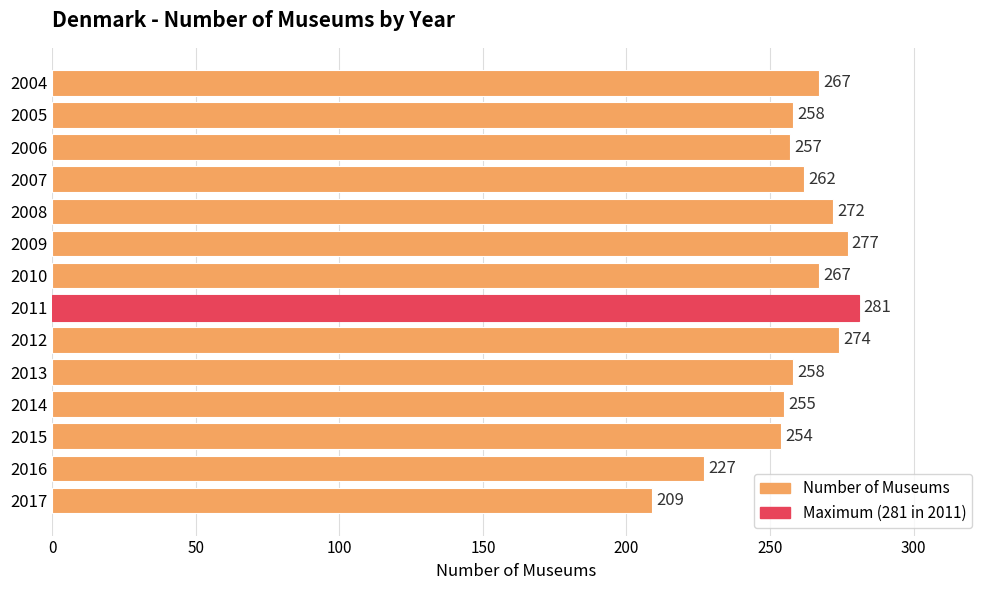

What is the change in value from 2008 to 2005?

-14